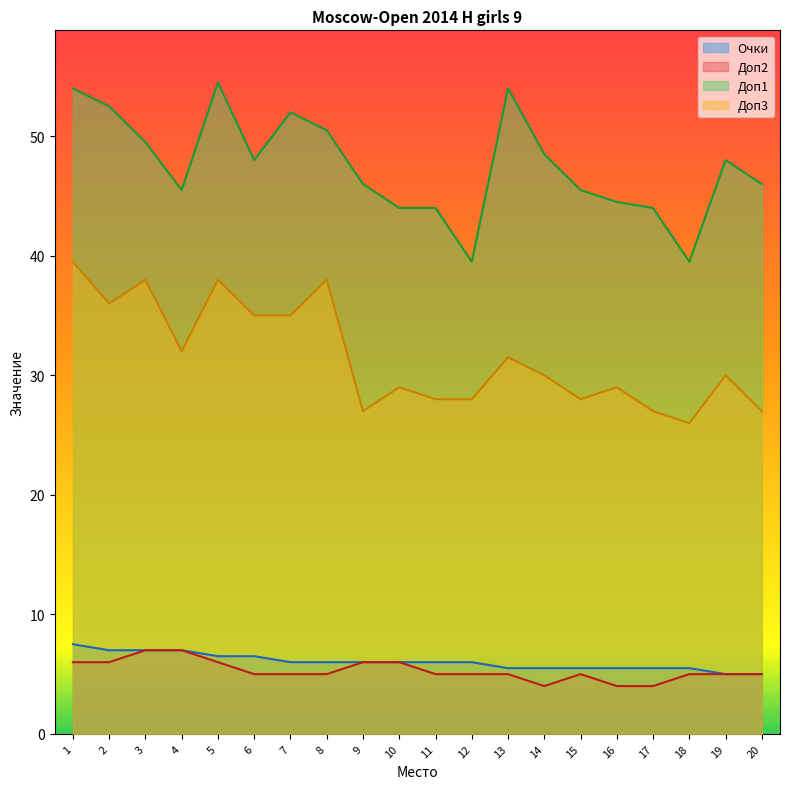

Rank the categories by Доп2 value from highest to lowest.

3, 4, 1, 2, 5, 9, 10, 6, 7, 8, 11, 12, 13, 15, 18, 19, 20, 14, 16, 17